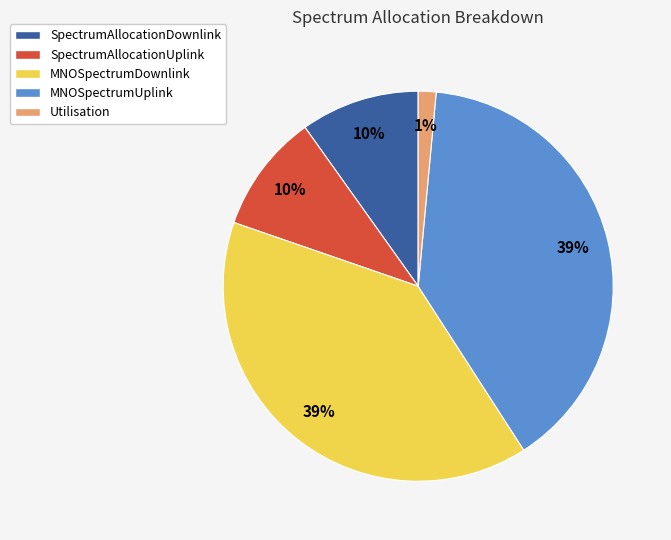

How many slices are in this pie chart?

5